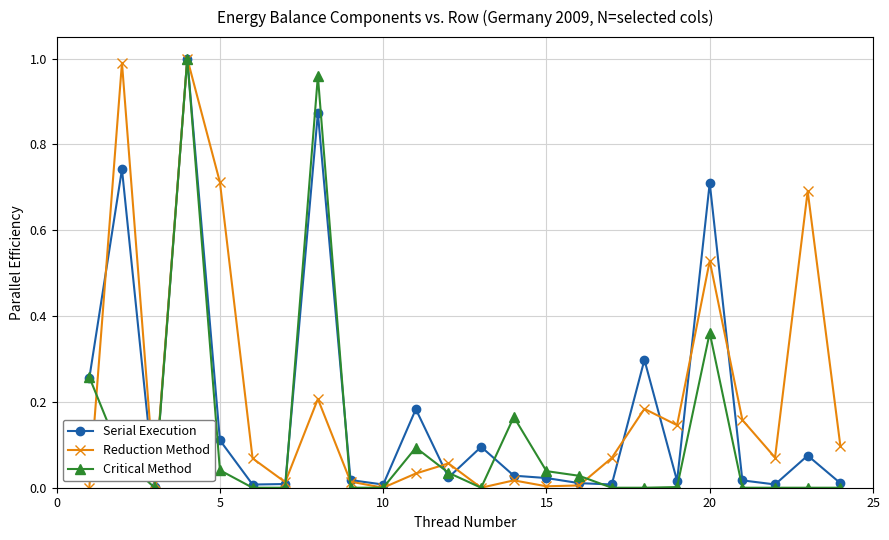

What are all the series names shown in the legend?

Serial Execution, Reduction Method, Critical Method